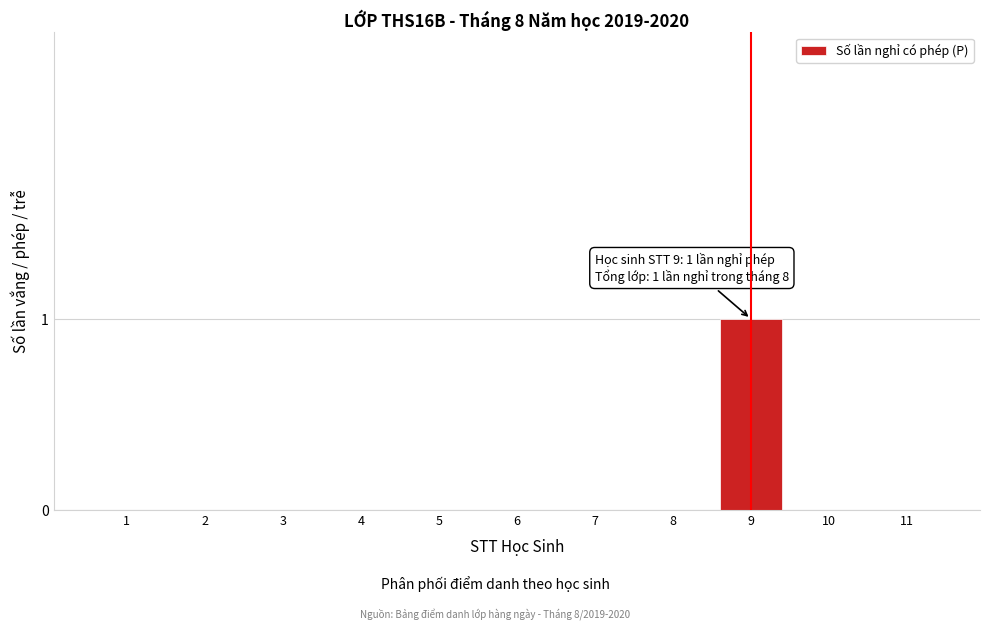

Reading left to right, what are all the values shown in this chart?

1=0	2=0	3=0	4=0	5=0	6=0	7=0	8=0	9=1	10=0	11=0